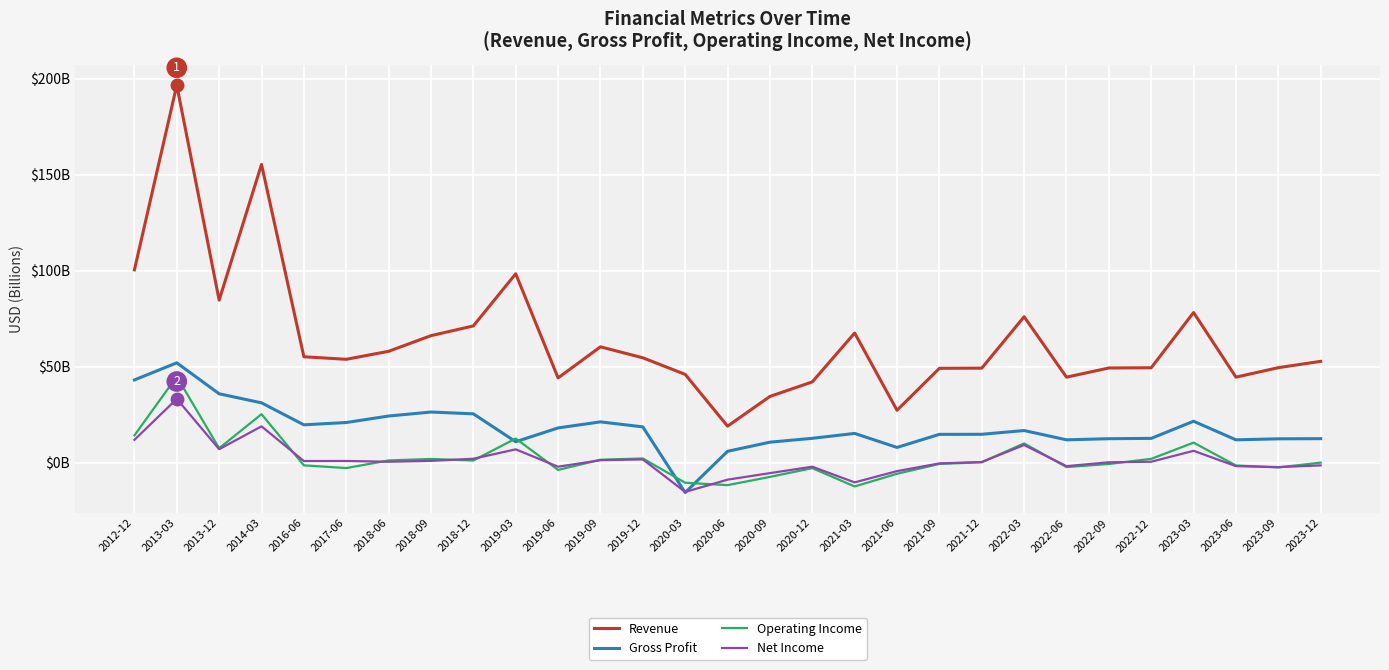

Which category has the lowest value in the Net Income series?

2020-03